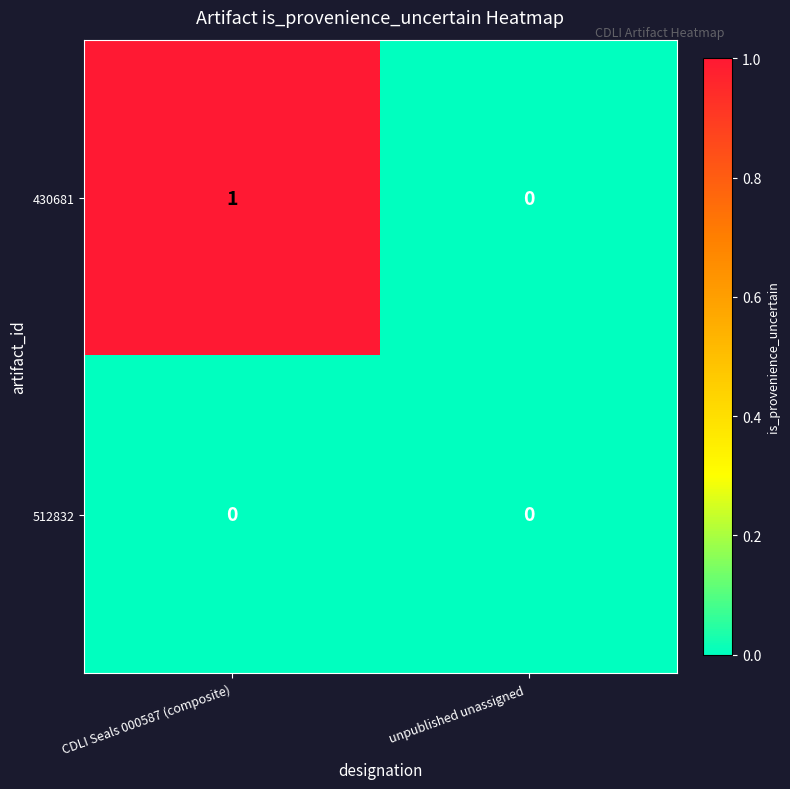

The value of 430681 at CDLI Seals 000587 (composite) is 2. True or false?

False